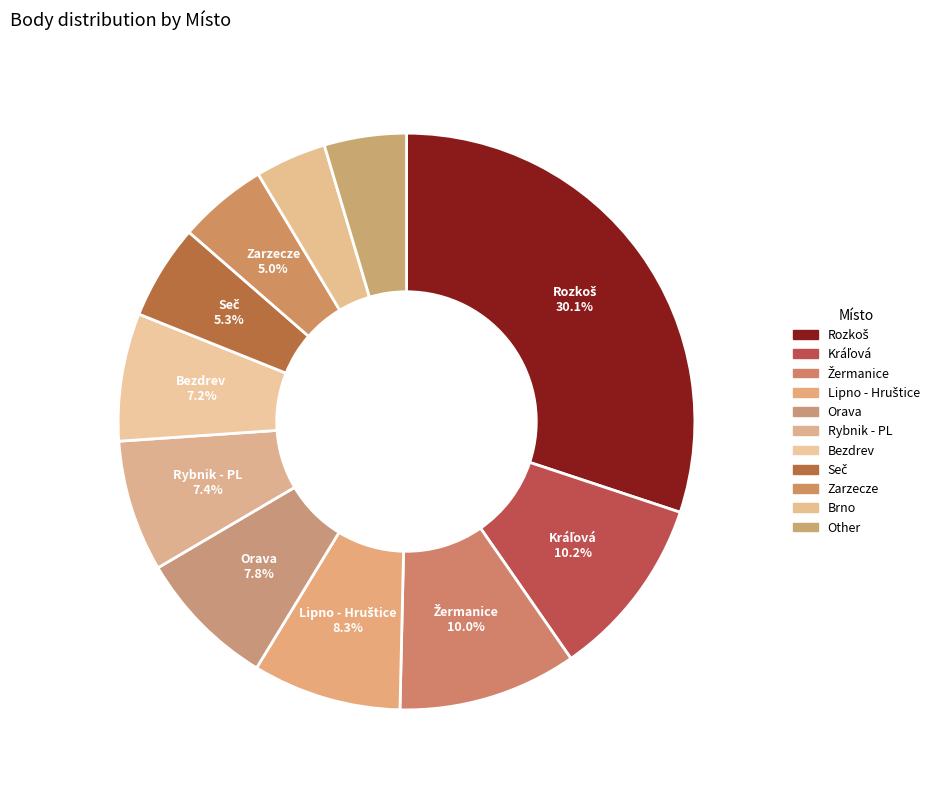

Count the number of slices in the pie.

11